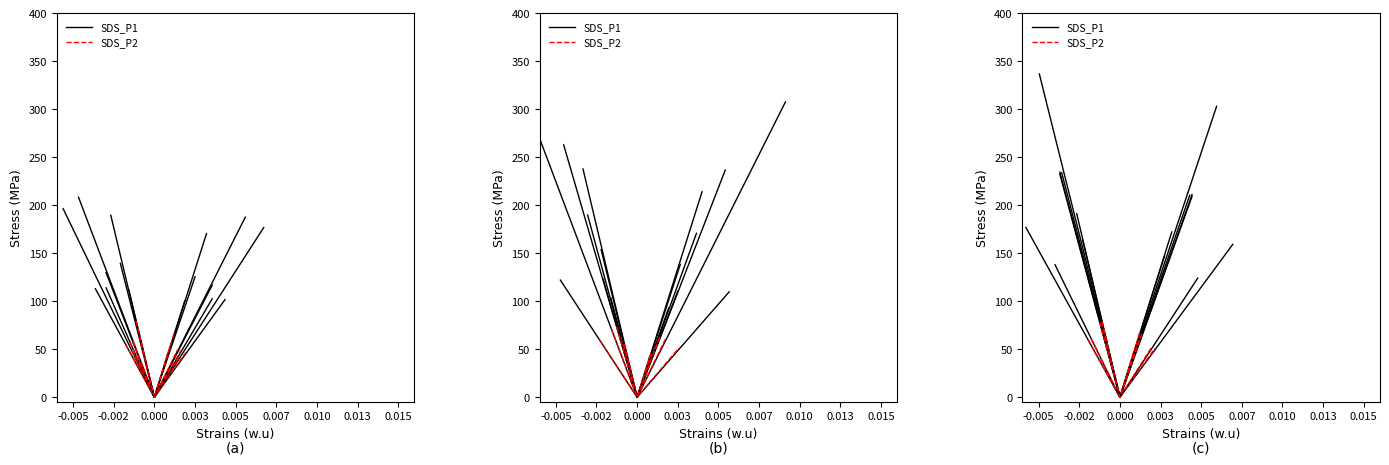

How many lines are shown in the chart?

2